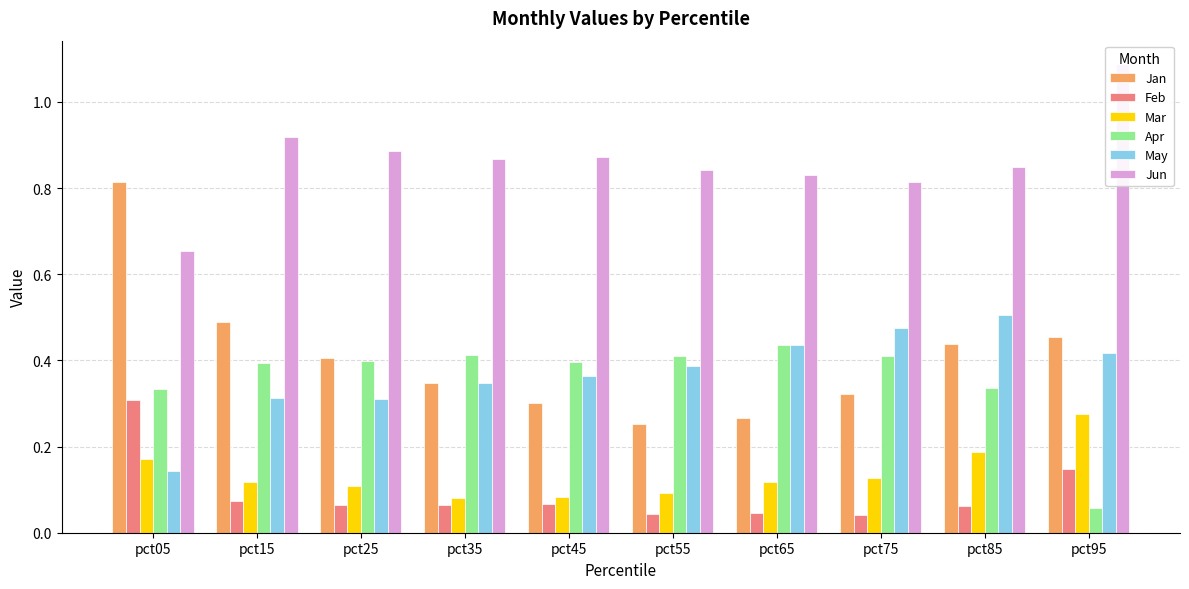

The Feb series shows 0.1 at pct65. True or false?

False